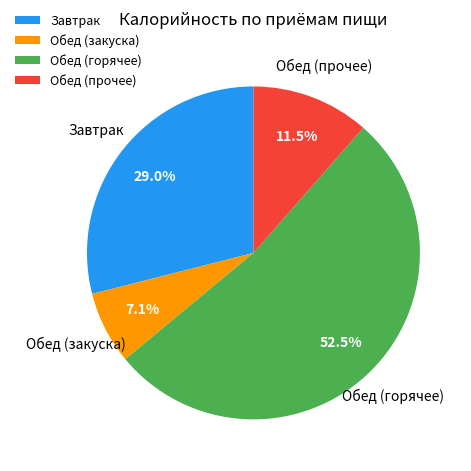

Approximately how many times larger is the value at Завтрак compared to Обед (прочее)?

2.5